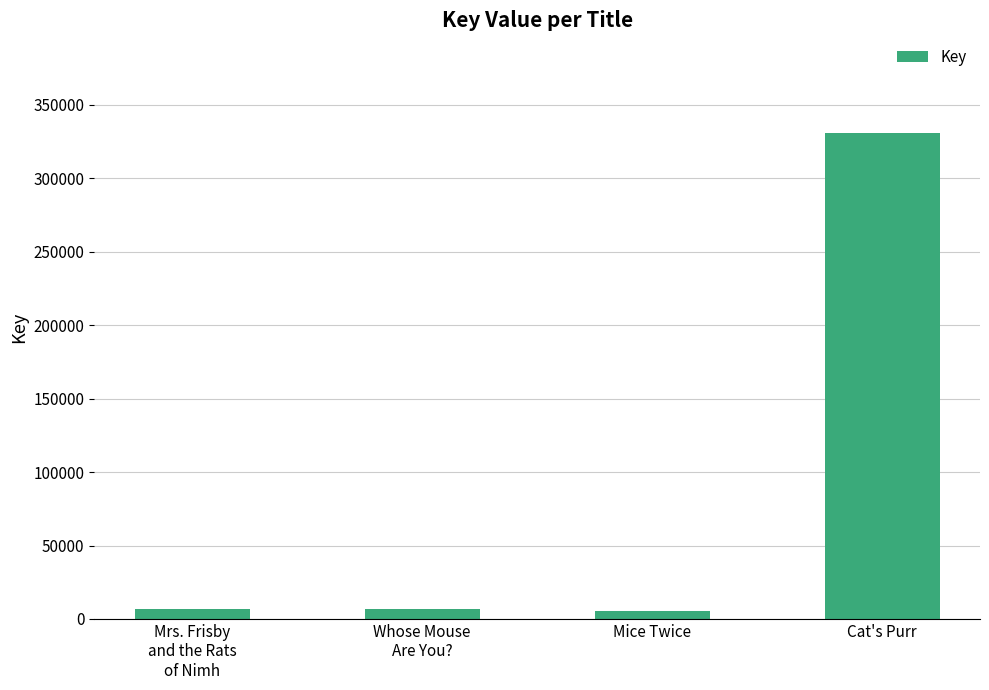

What is the label of the 4th bar from the left?

Cat's Purr